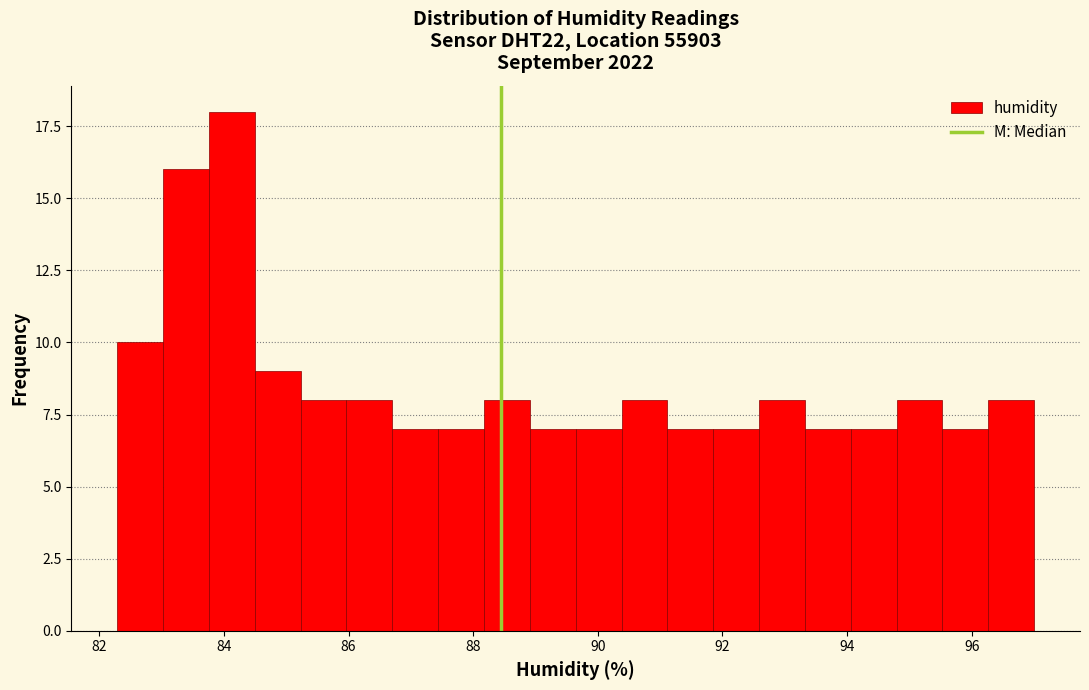

Read against the x-axis, roughly where is the centre of the tallest bar?

84.2